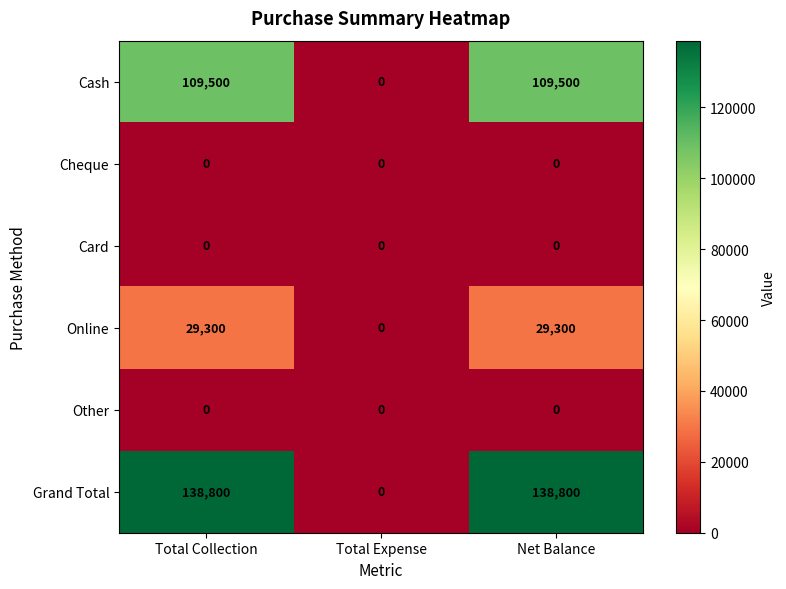

How many values in Cash are above zero?

2